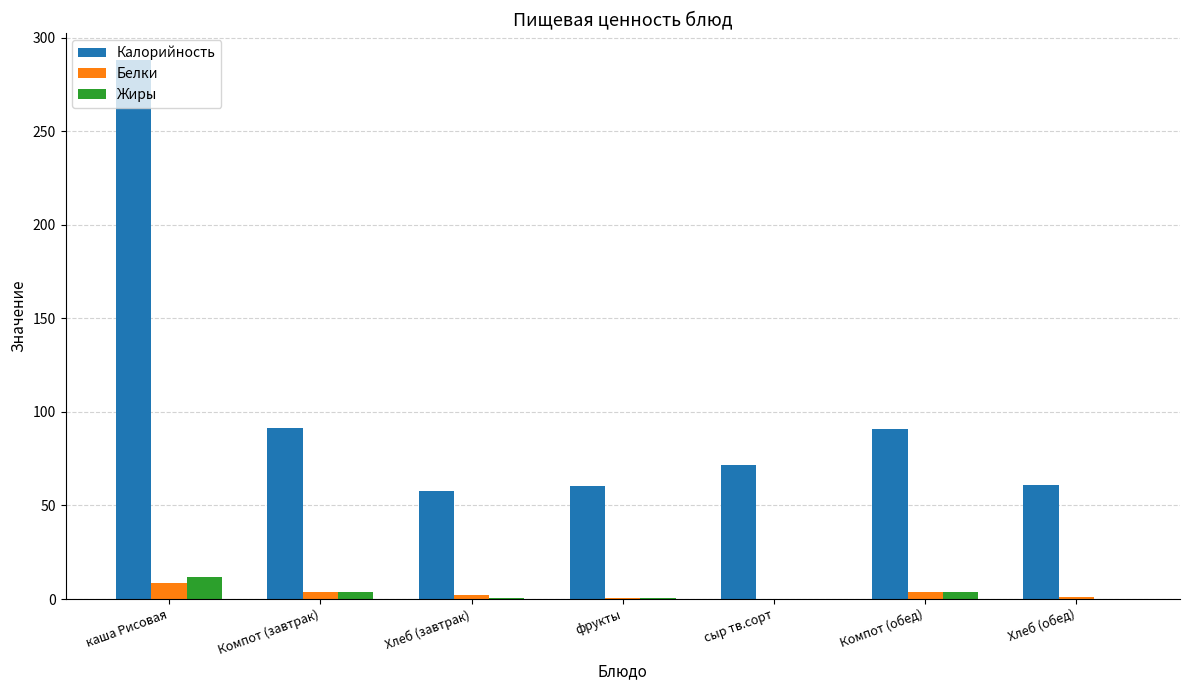

Where is Калорийность nearest to the value 172?

Компот (завтрак)